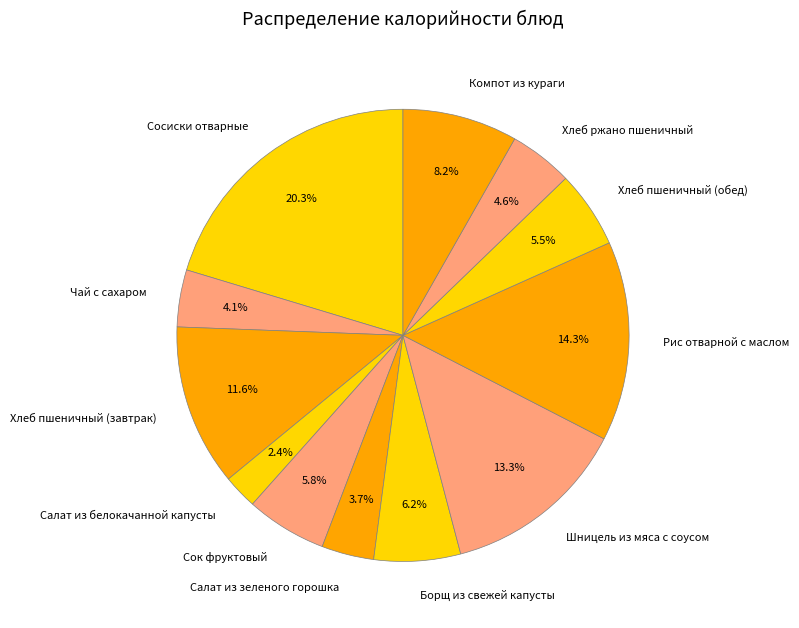

Count the number of slices in the pie.

12